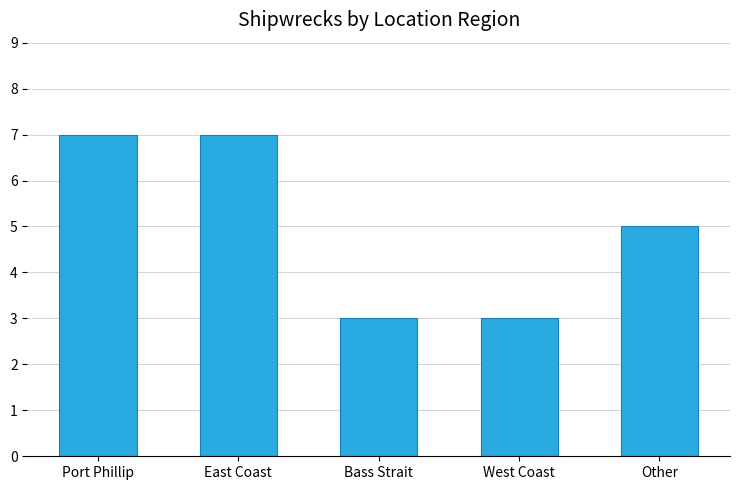

What is the approximate value at East Coast?

7